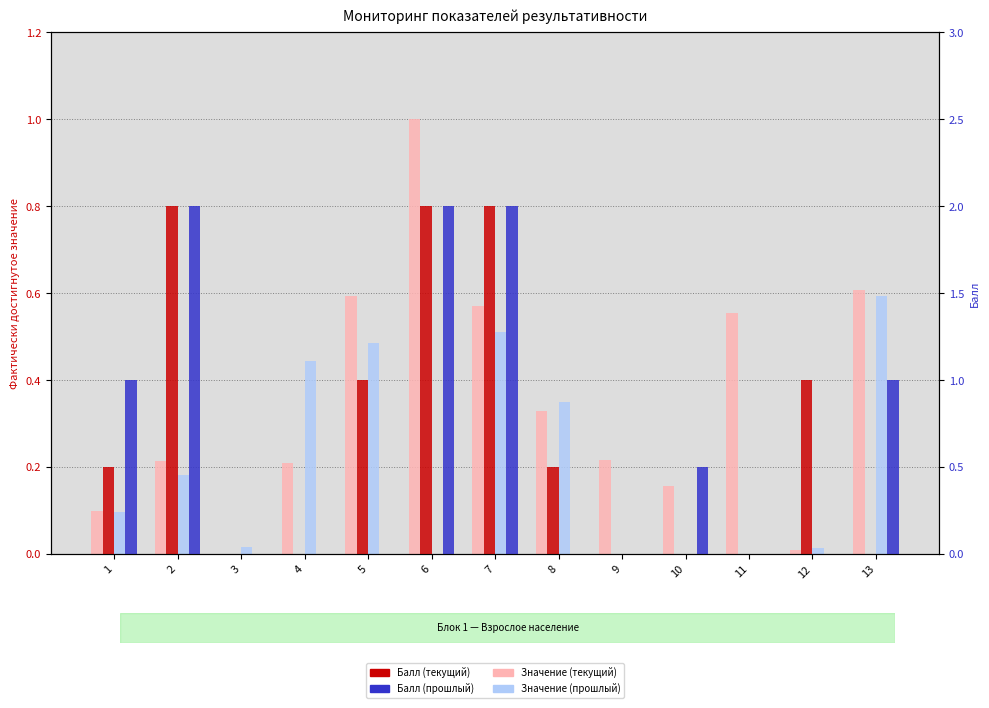

Reading right to left, transcribe all the data shown in this chart.

Фактически достигнутое значение (текущий): 0.6	0.0	0.6	0.2	0.2	0.3	0.6	1.0	0.6	0.2	0.0	0.2	0.1
Фактически достигнутое значение (прошлый): 0.6	0.0	0.0	0.0	0.0	0.4	0.5	0.0	0.5	0.4	0.0	0.2	0.1
Балл (текущий): 0.0	1.0	0.0	0.0	0.0	0.5	2.0	2.0	1.0	0.0	0.0	2.0	0.5
Балл (прошлый): 1.0	0.0	0.0	0.5	0.0	0.0	2.0	2.0	0.0	0.0	0.0	2.0	1.0